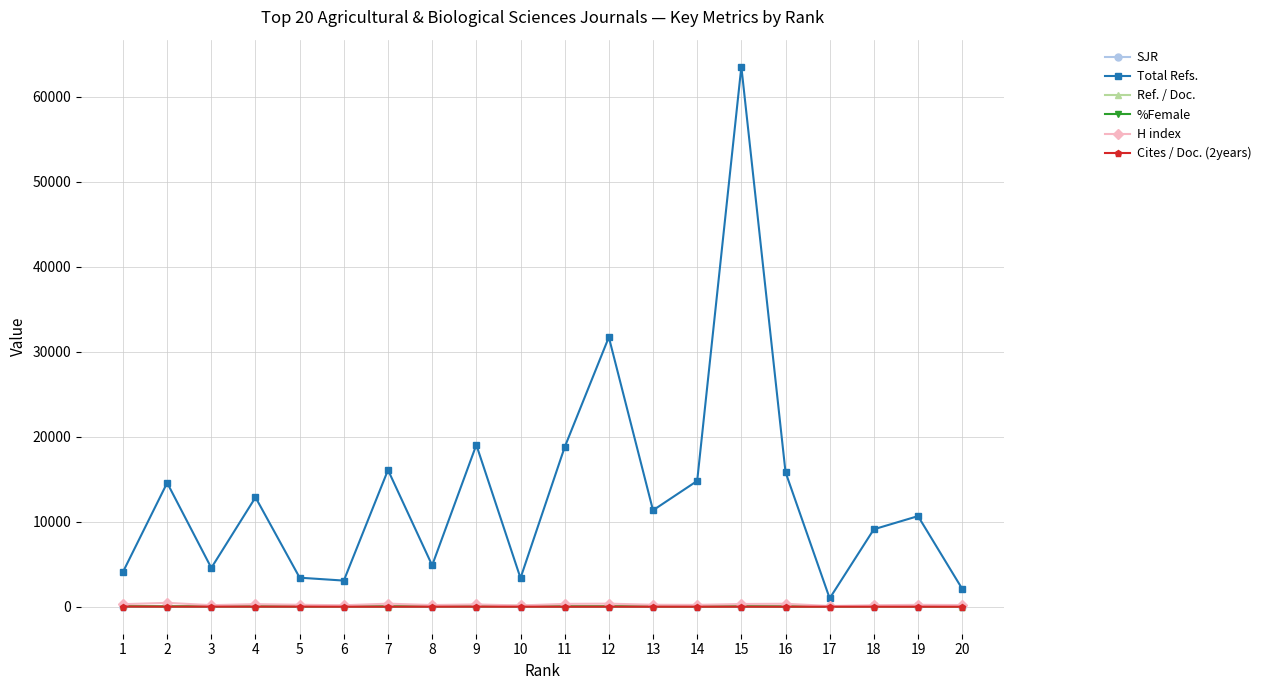

What is the highest value of the Total Refs. series?

63531.0